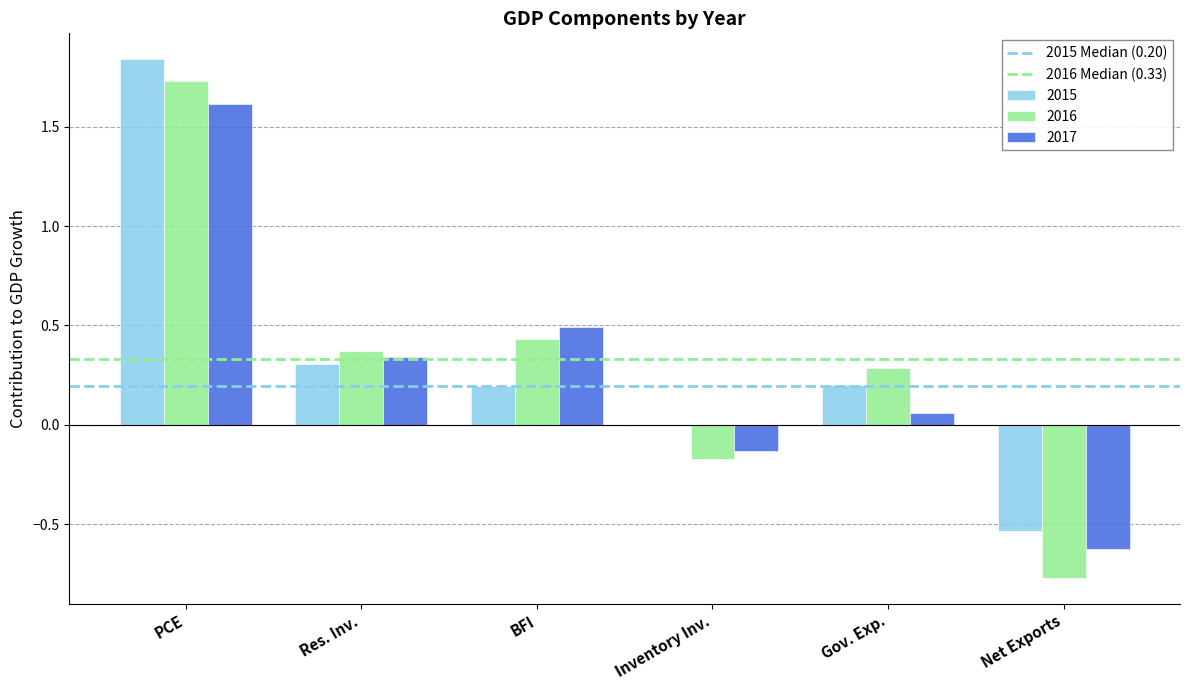

Is the value of 2015 at Res. Inv. greater than the value of 2017 at BFI?

No